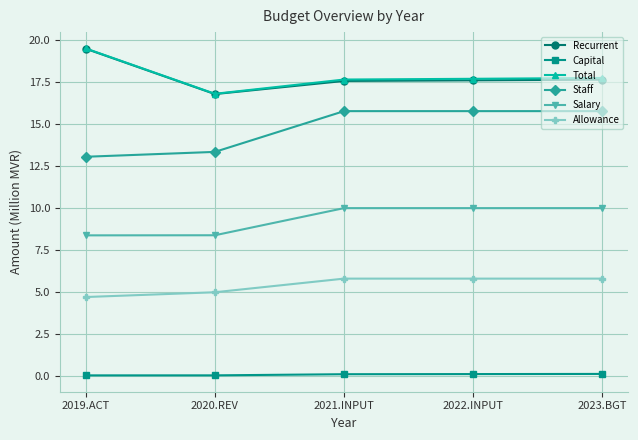

How many values in the Salary series are below 9?

2